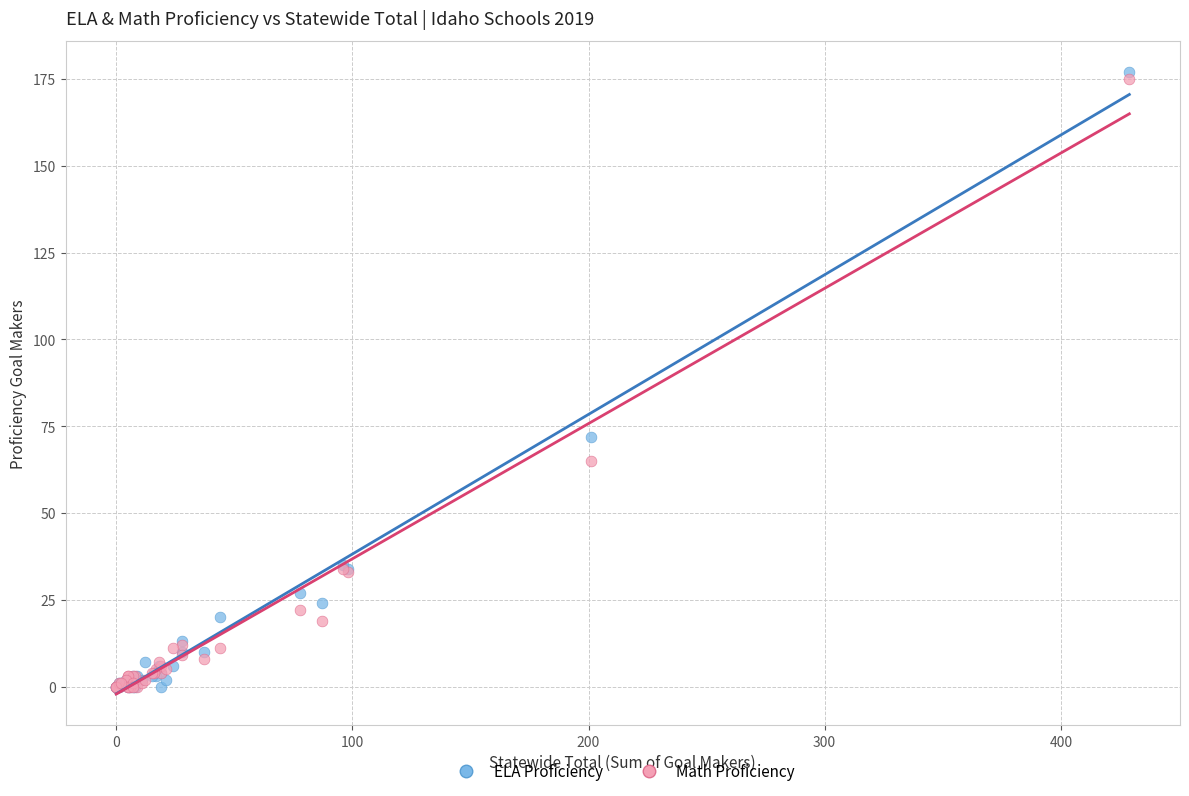

What are all the series names shown in the legend?

ELA Proficiency, Math Proficiency